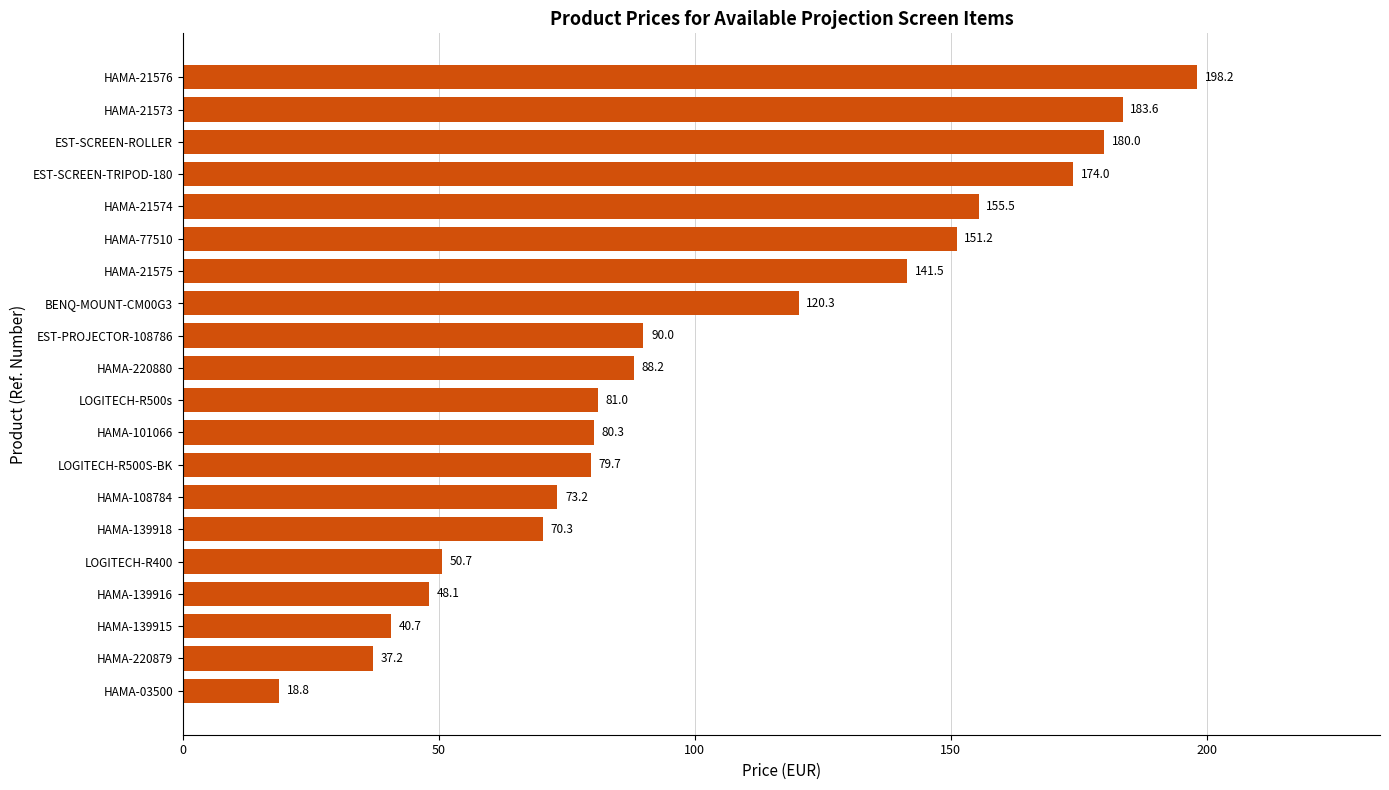

The value at HAMA-21574 is 155.5. True or false?

True